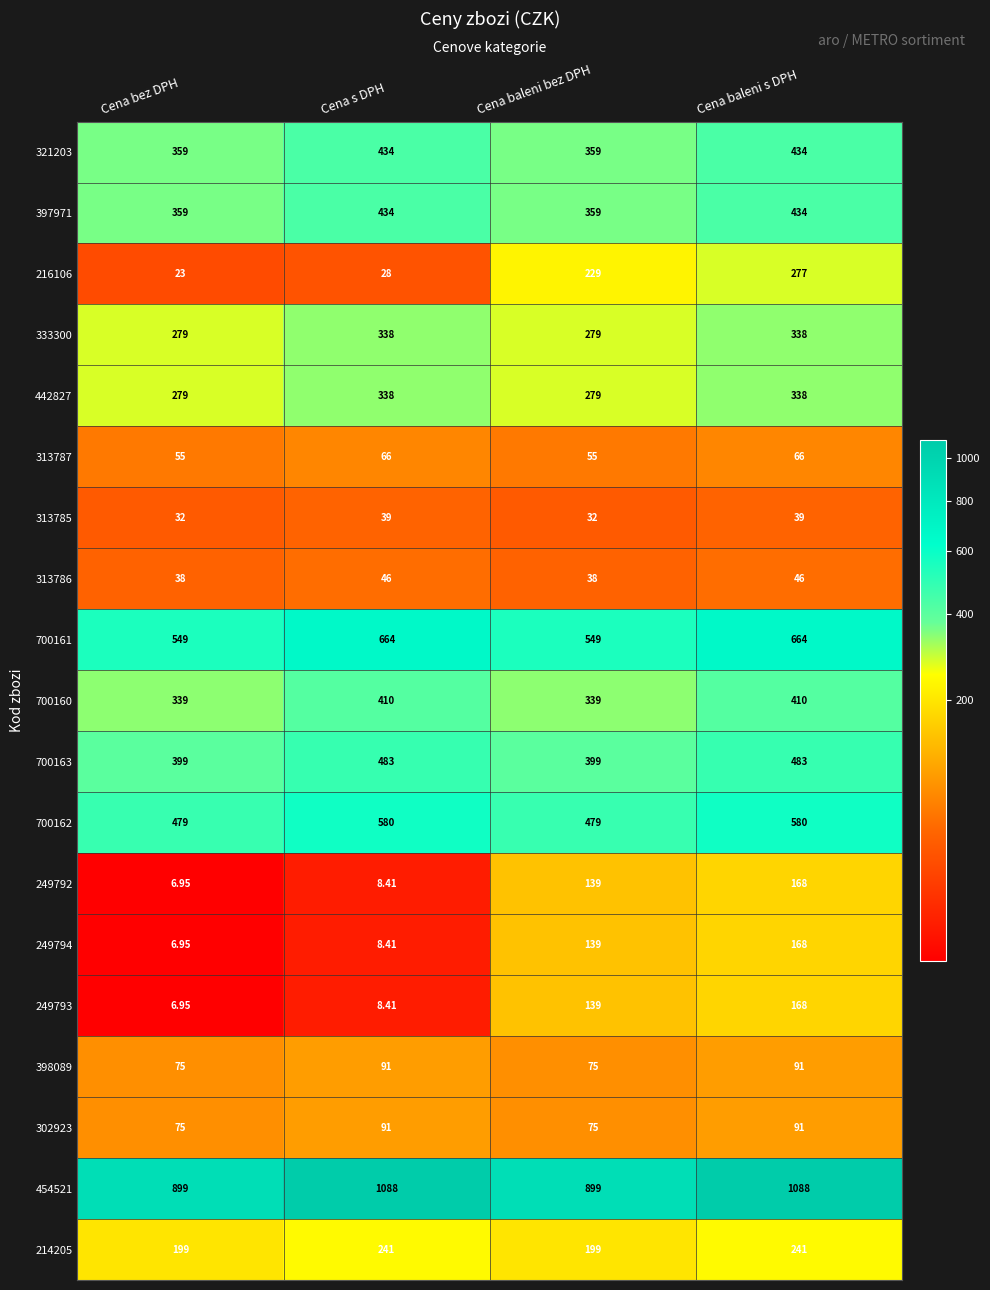

At which category is the sum across all series the highest?

Cena baleni s DPH